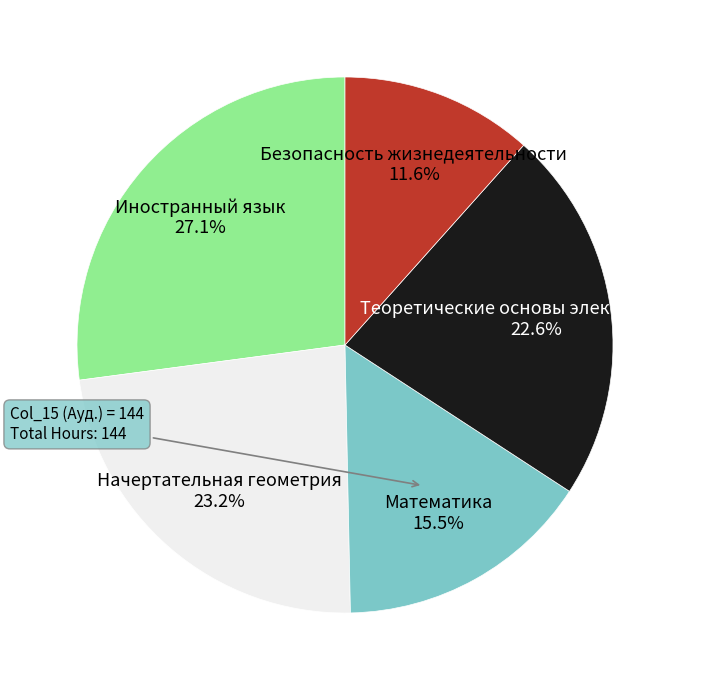

Is there a majority slice in this chart?

No